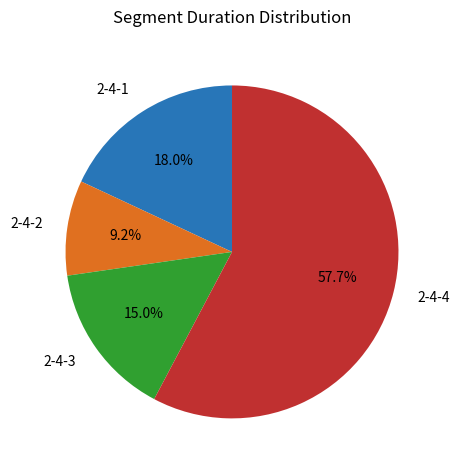

Is the sum of 2-4-2 and 2-4-4 greater than half?

Yes